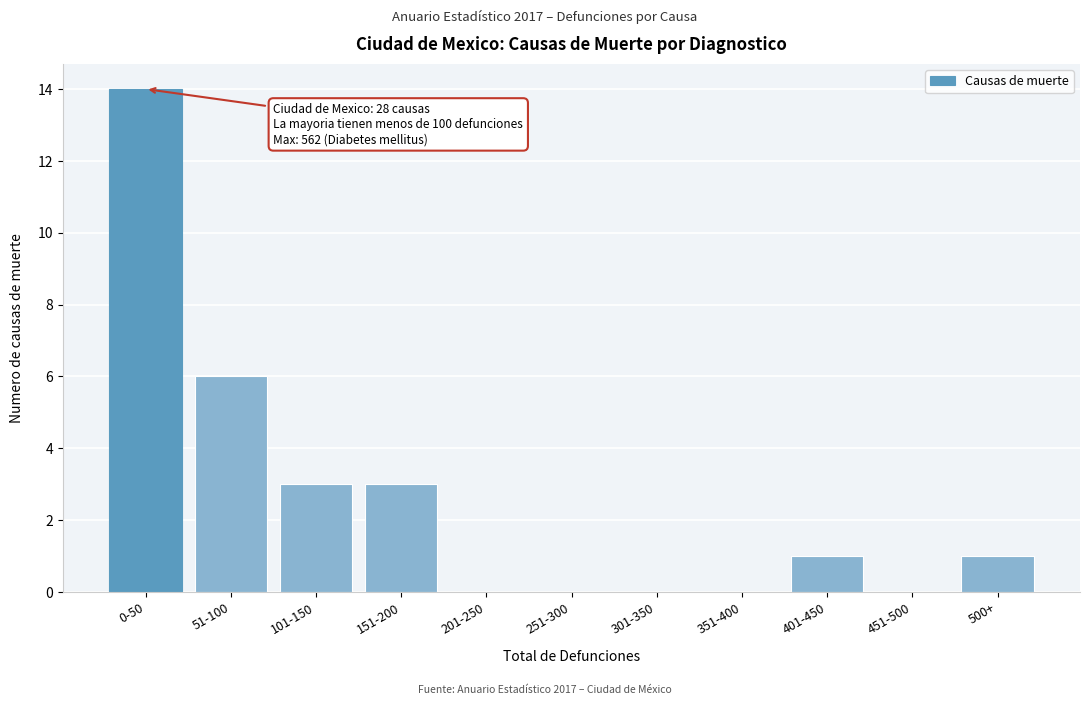

Reading left to right, list all the values displayed in this chart.

0-50=14	51-100=6	101-150=3	151-200=3	201-250=0	251-300=0	301-350=0	351-400=0	401-450=1	451-500=0	500+=1